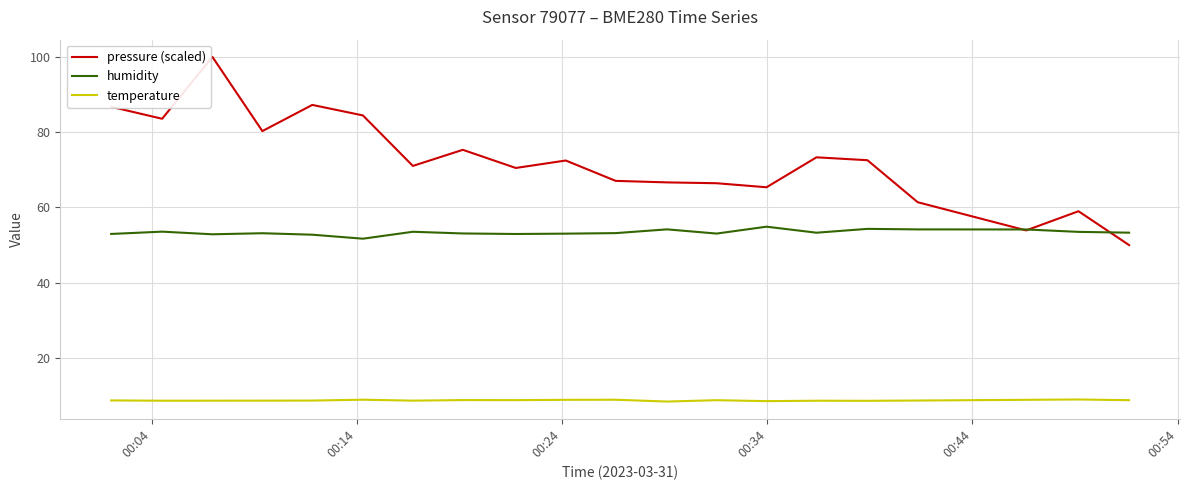

What is the sum of all pressure (scaled) values?

1447.3